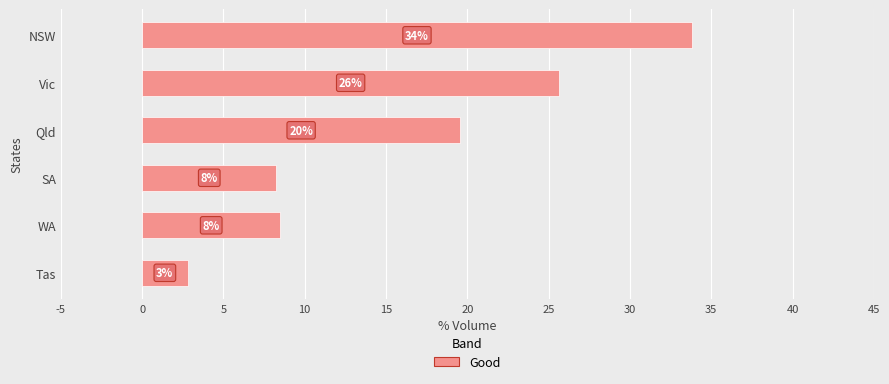

Are the bars horizontal?

Yes